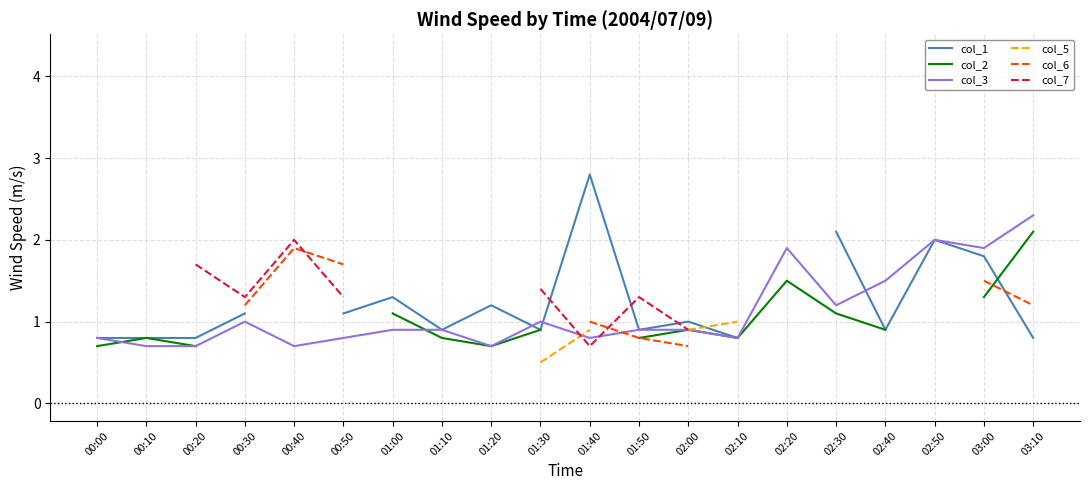

Which series ends up on top after the final intersection of col_3 and col_6?

col_3